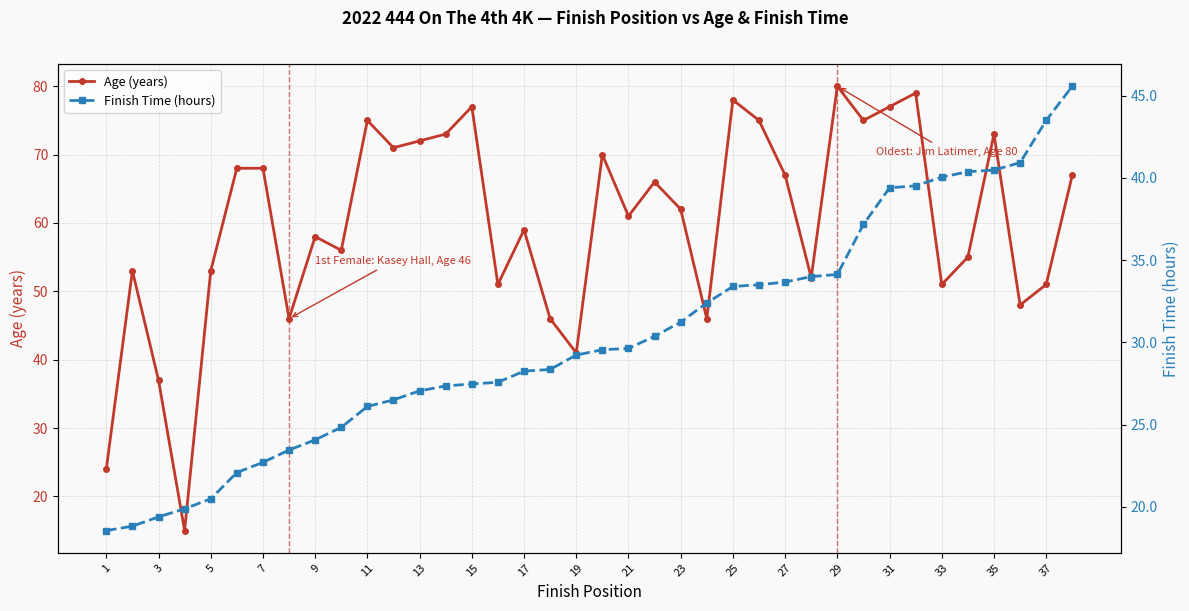

Is it true that Age (years) equals 48 at 13?

False